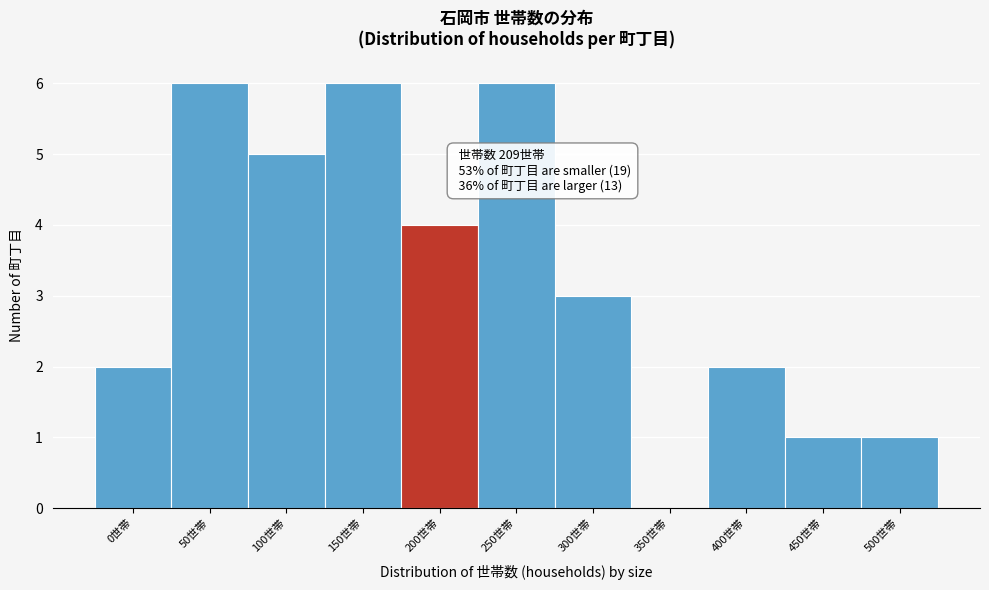

Reading right to left, list all the values displayed in this chart.

500世帯=1	450世帯=1	400世帯=2	350世帯=0	300世帯=3	250世帯=6	200世帯=4	150世帯=6	100世帯=5	50世帯=6	0世帯=2